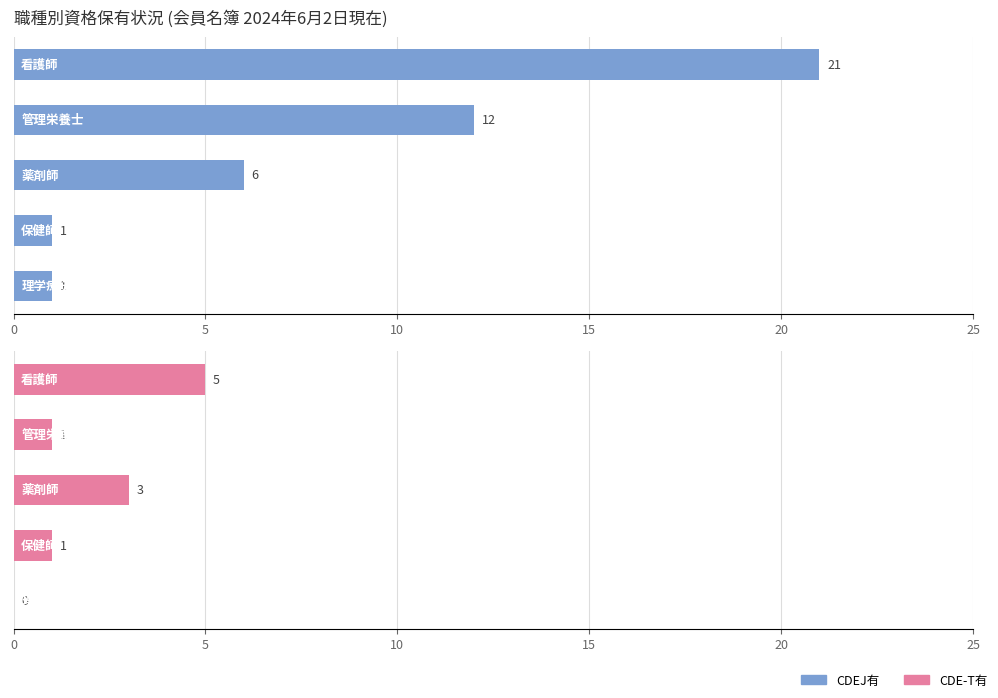

What is the highest value of the CDEJ有 series?

21